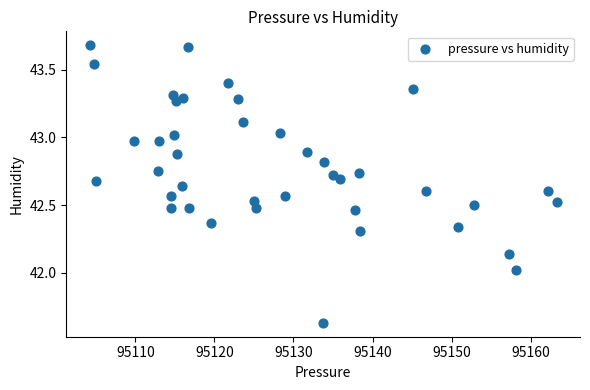

What is the range of X values (max minus min)?

59.1